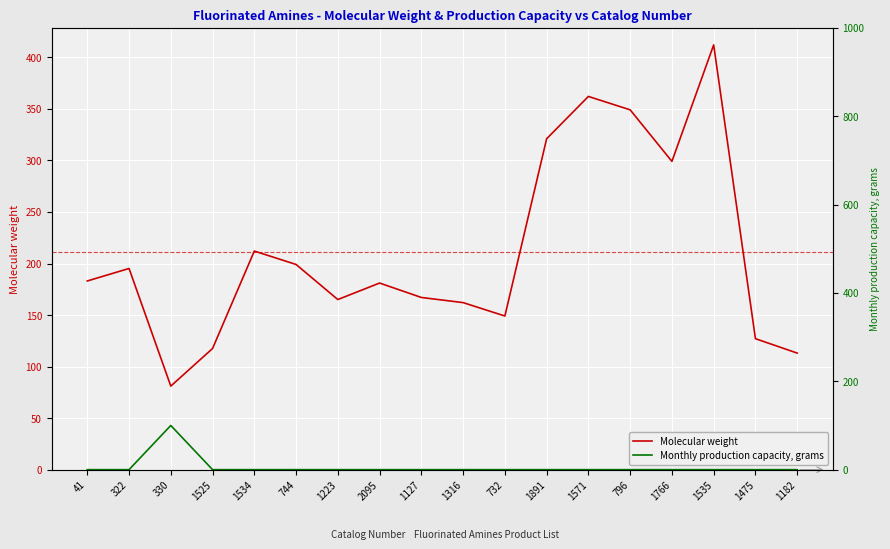

Which category has the highest value across all series?

1535